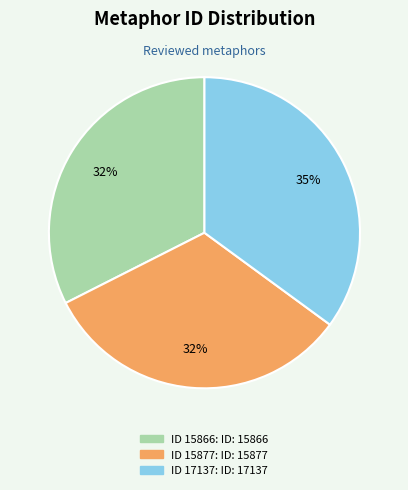

To the nearest percent, what is the difference between the largest and smallest slice percentages?

3%